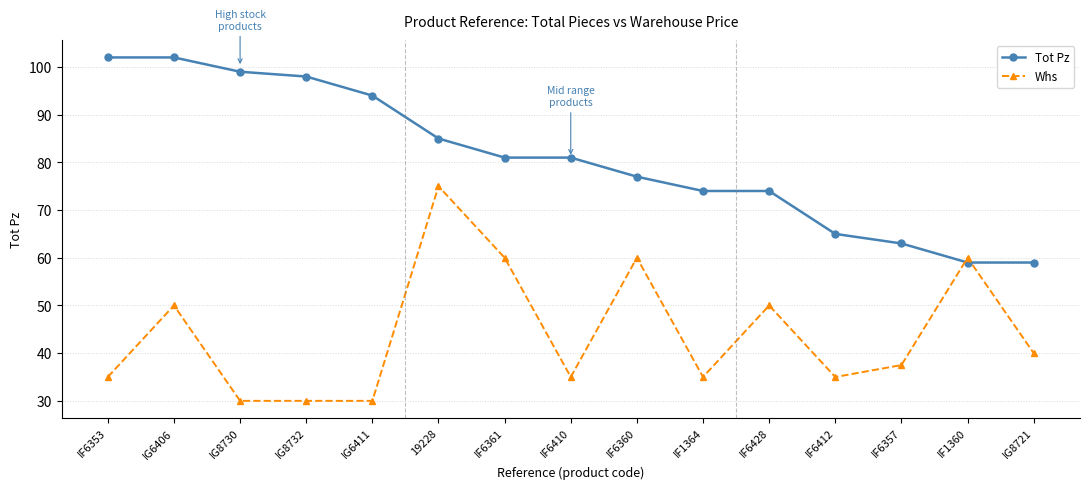

The Whs series shows 60.0 at IF1360. True or false?

True